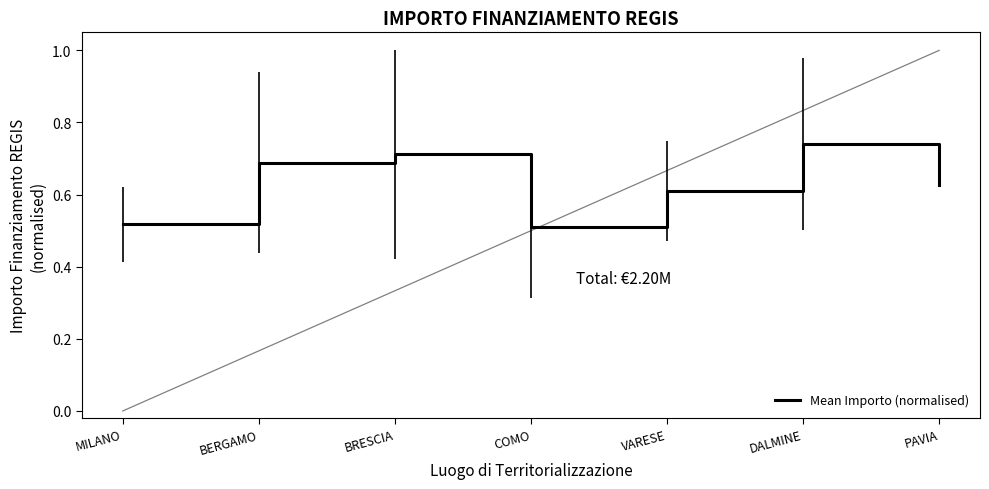

Does the chart display data point markers on the line(s)?

No